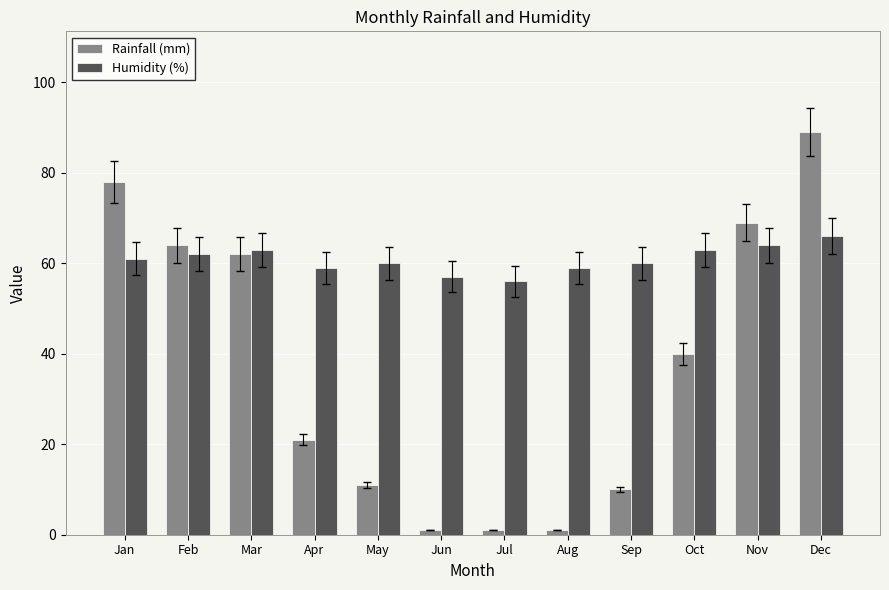

Which series has the largest range (max minus min)?

Rainfall (mm)